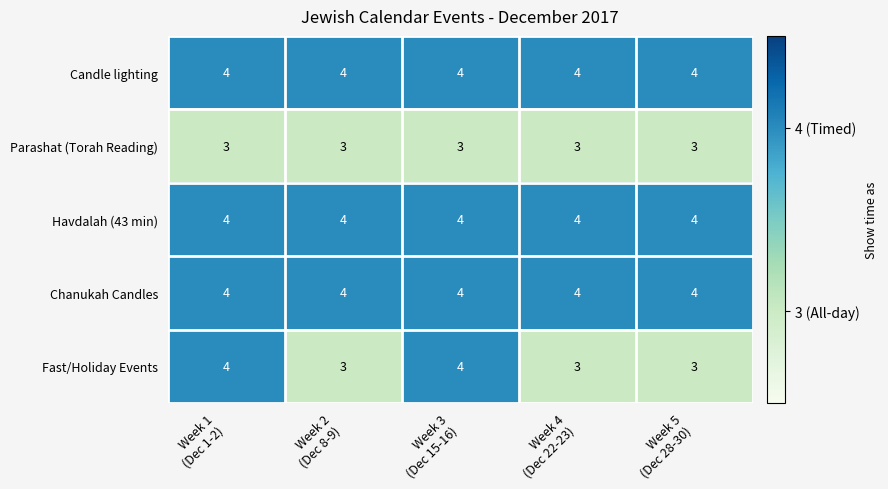

At how many categories does at least one series exceed 3?

5